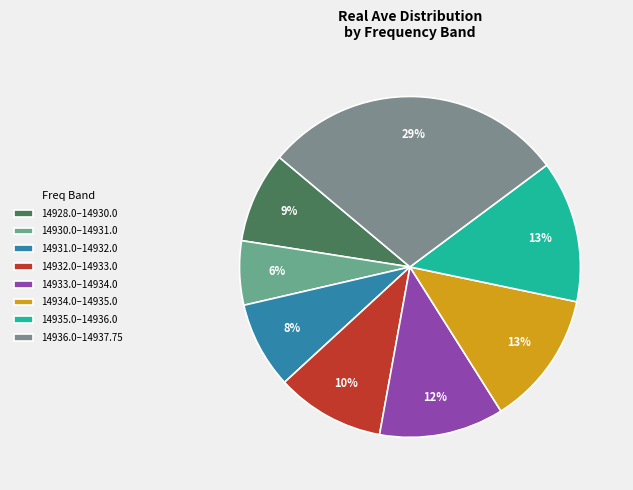

What is the largest slice in the pie chart?

14936.0–14937.75